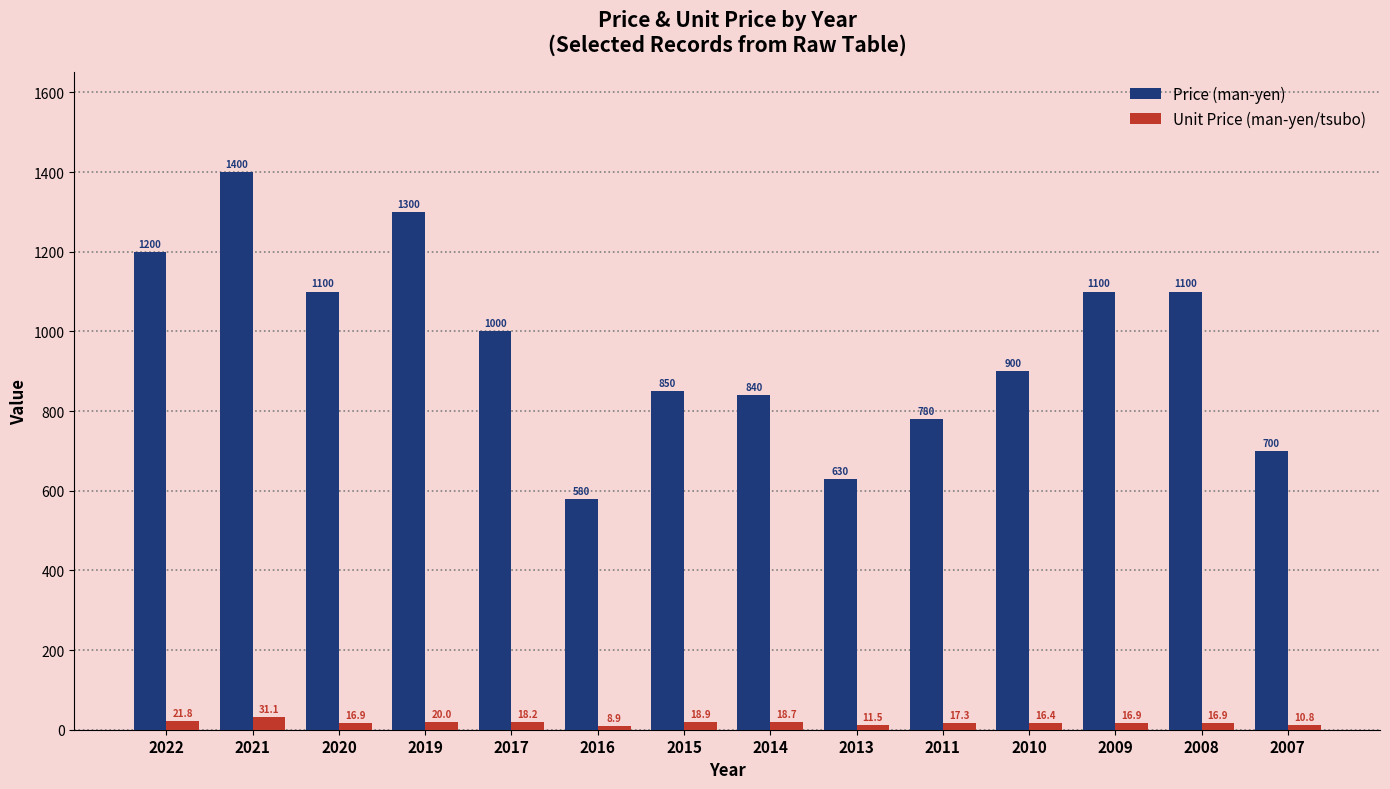

Which category has the highest value in the Price (man-yen) series?

2021